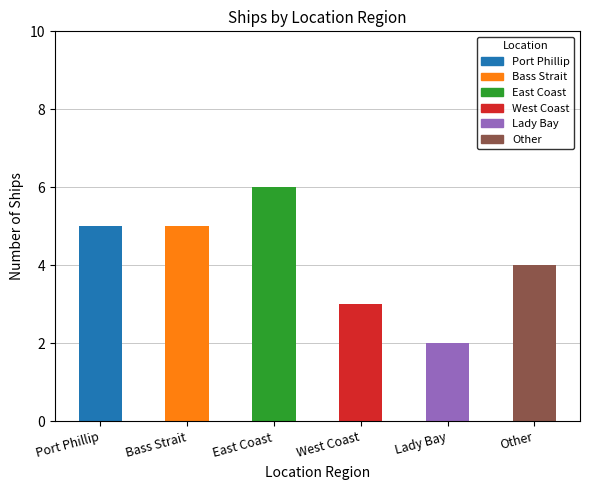

Approximately how many times larger is the value at West Coast compared to Lady Bay?

1.5